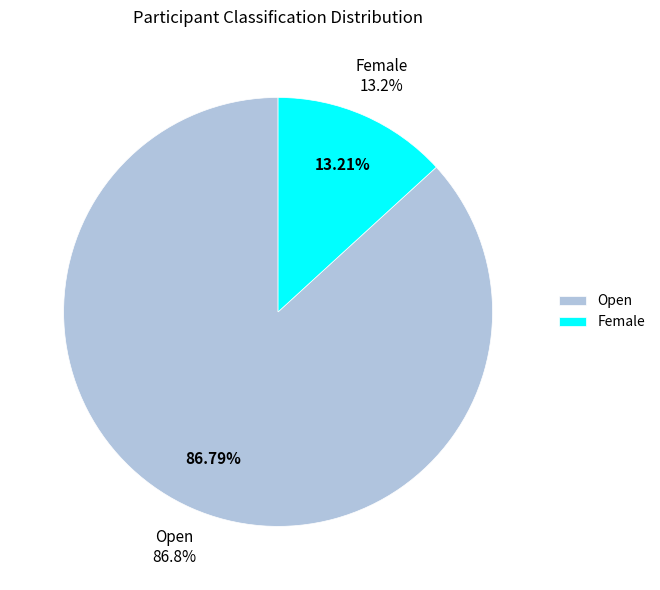

How many slices are in this pie chart?

2